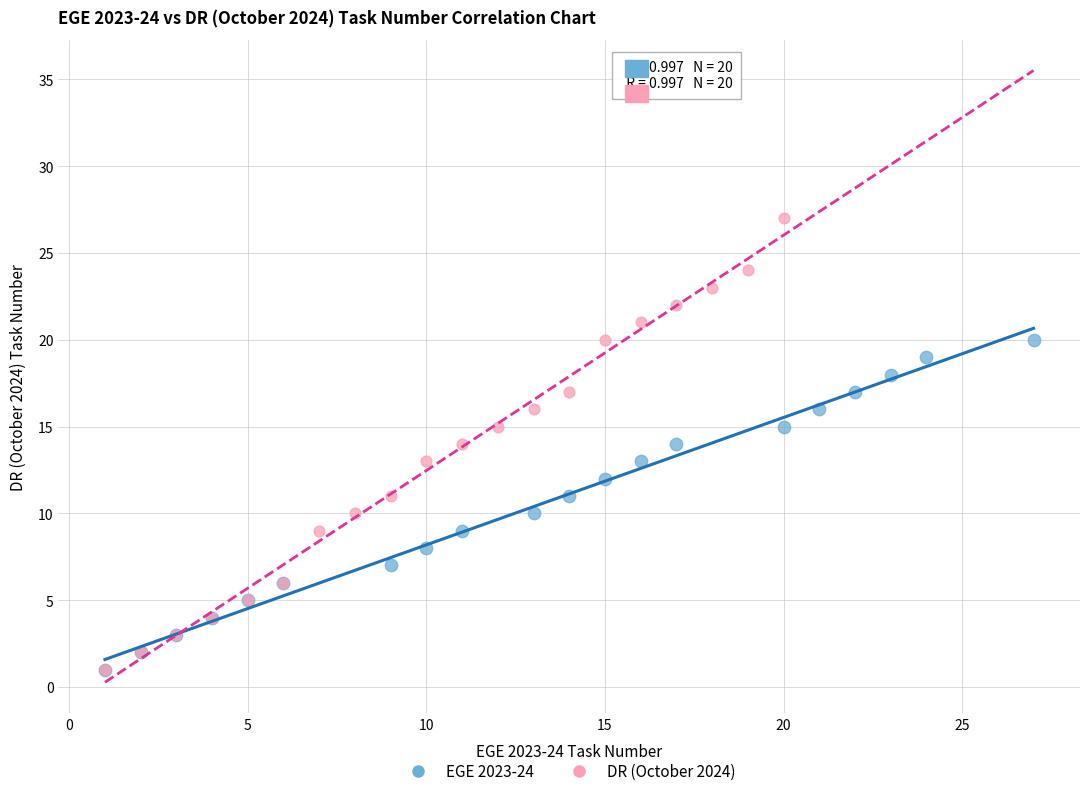

Which series has the widest spread of Y values?

DR (October 2024)